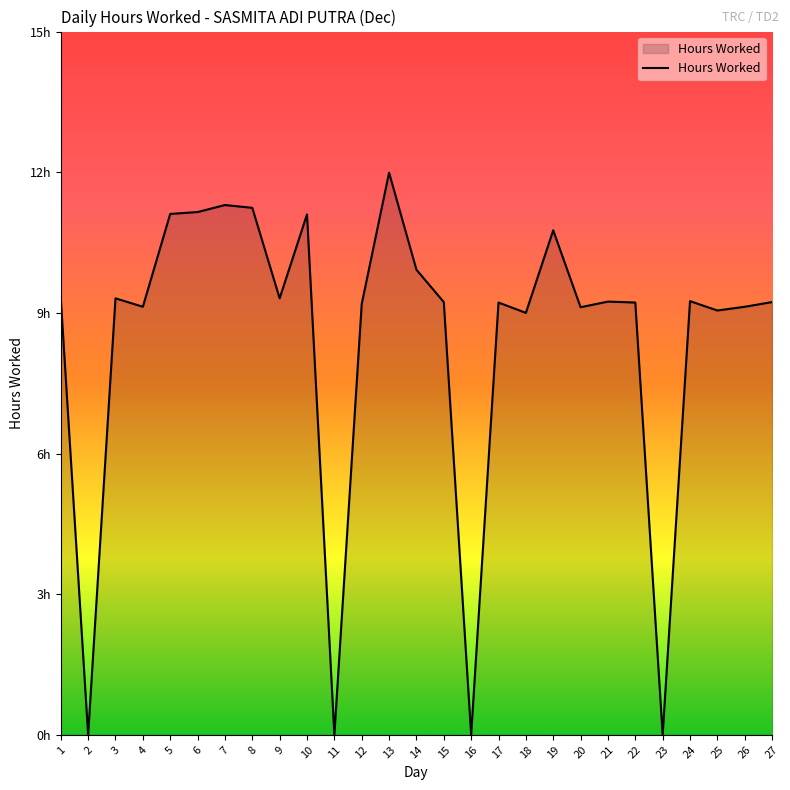

Does the chart have visible grid lines?

No